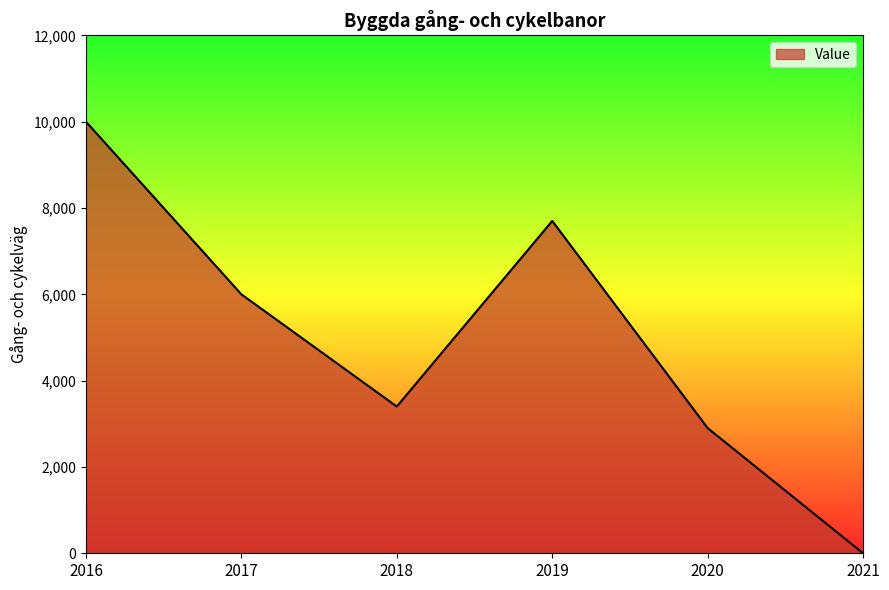

Which category has the highest value across all series?

2016